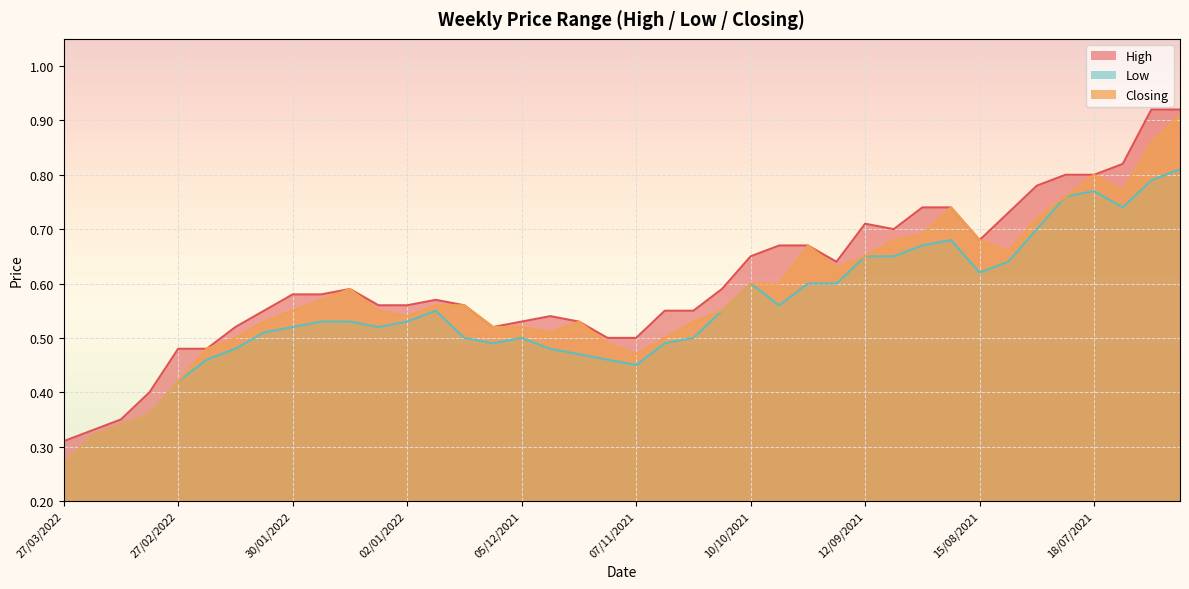

The Low series shows 0.7 at 22/08/2021. True or false?

True